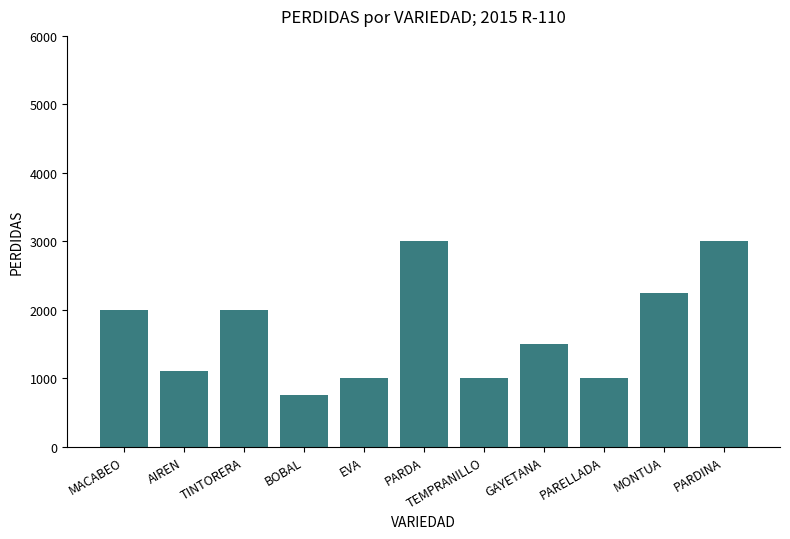

What is the approximate value at MONTUA, to the nearest 50?

2250